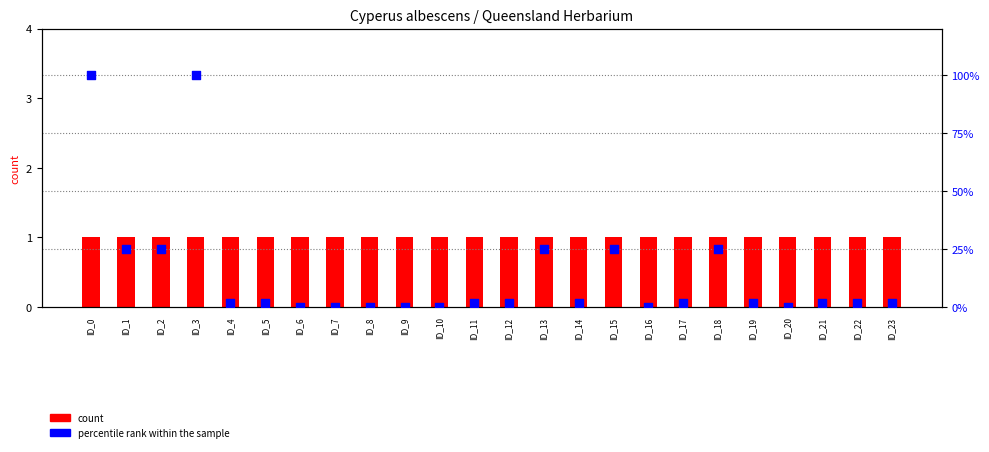

Which series has the largest Y range (max minus min)?

percentile rank within the sample